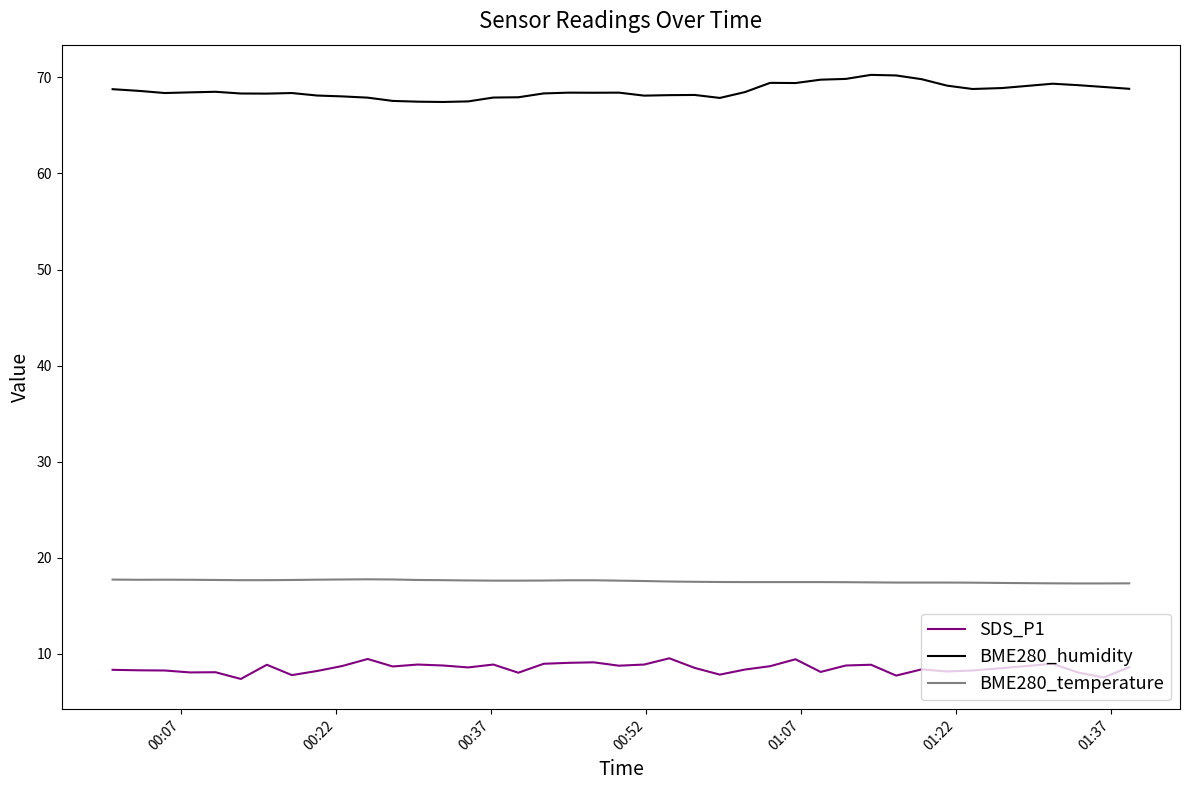

What is the maximum value for BME280_humidity?

70.3